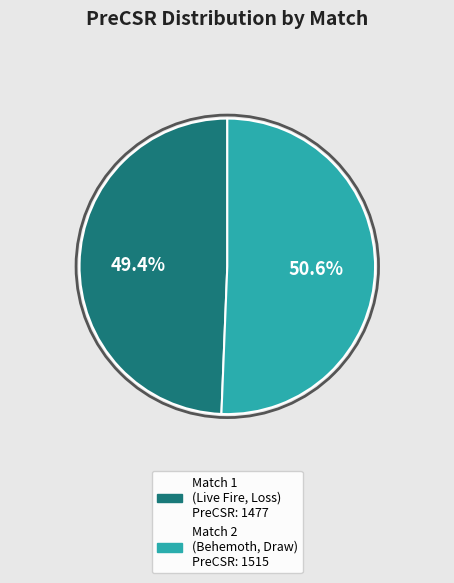

Is there a majority slice in this chart?

Yes